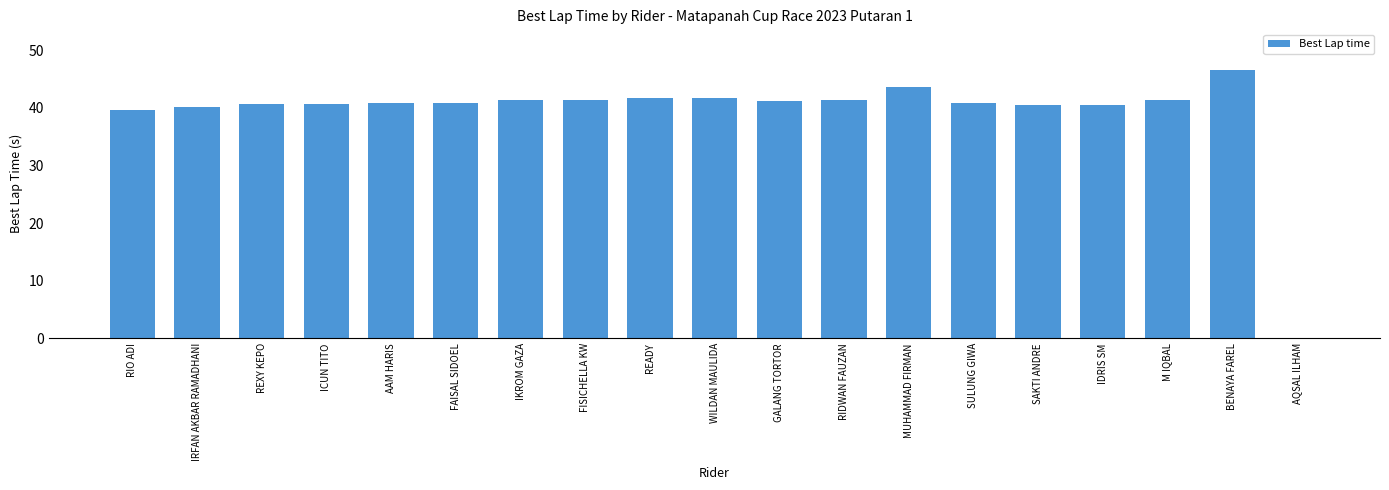

Is it true that the value at AQSAL ILHAM is -18.3?

False